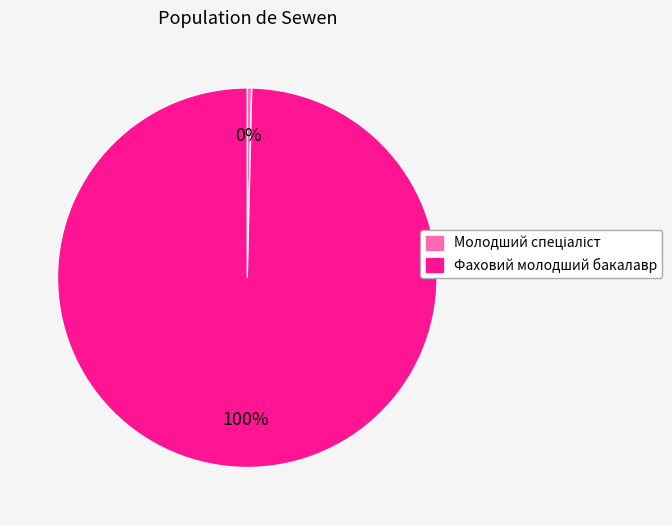

How many slices are in this pie chart?

2